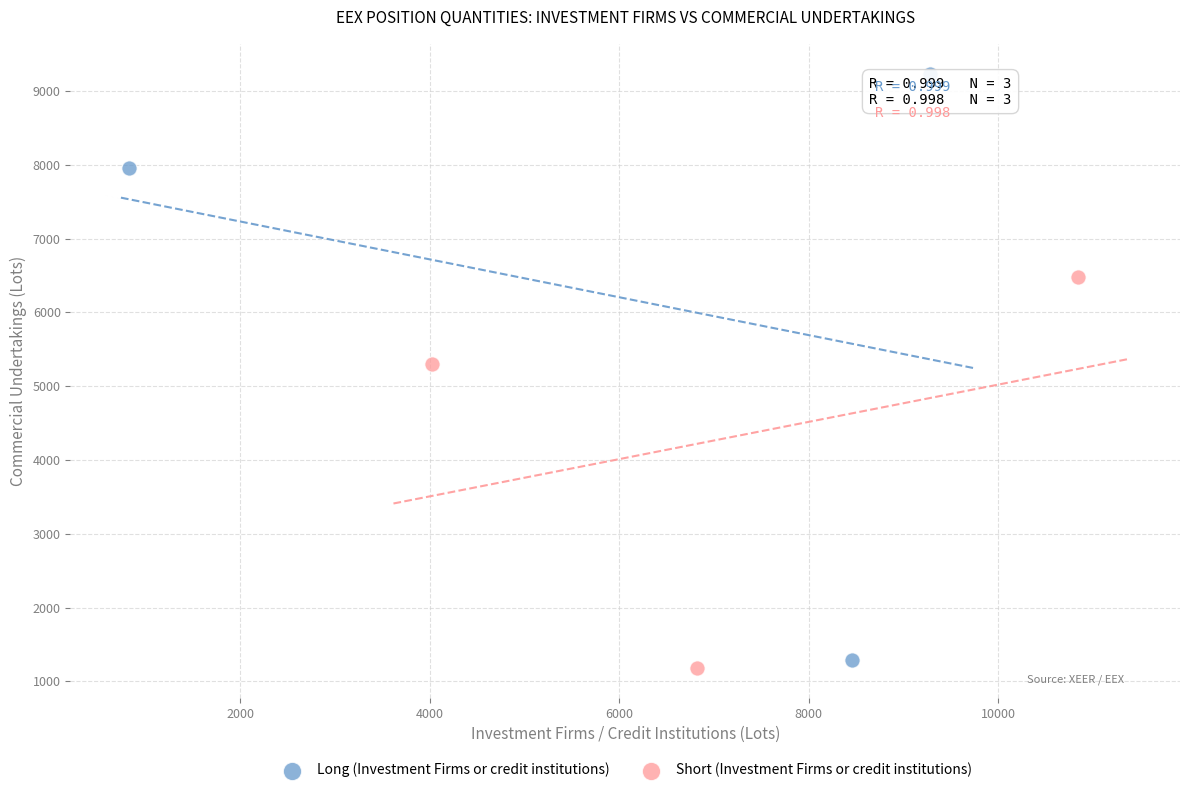

What are all the series names shown in the legend?

Long (Investment Firms or credit institutions), Short (Investment Firms or credit institutions)